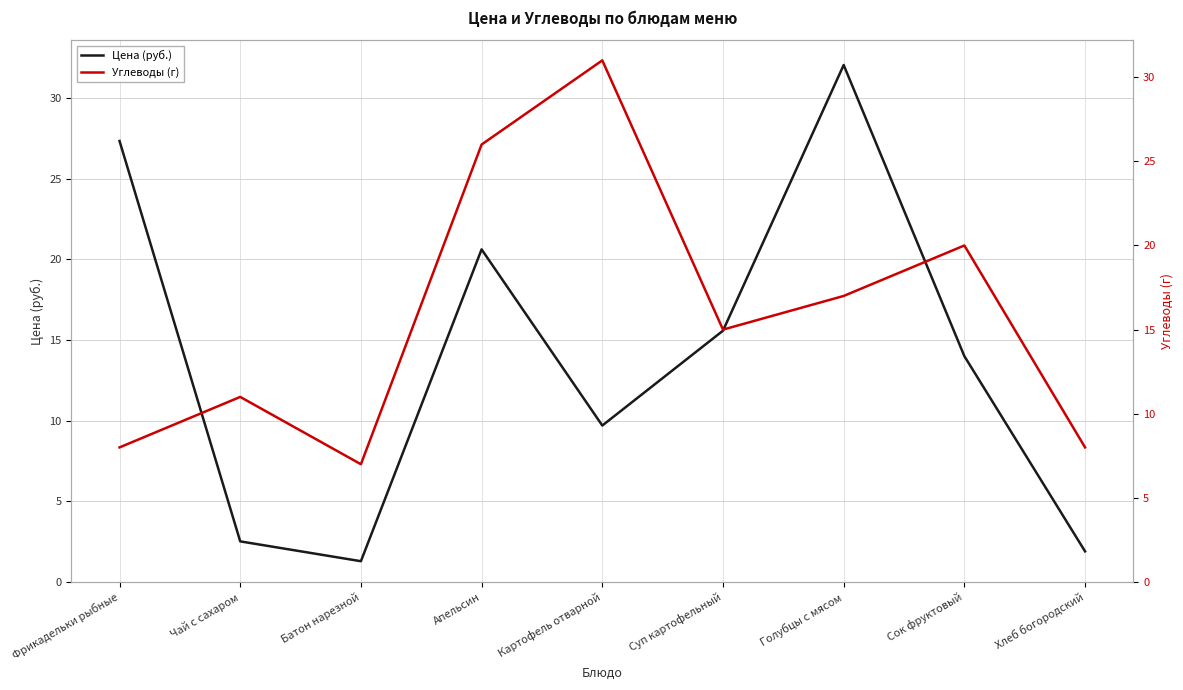

How many lines are shown in the chart?

2